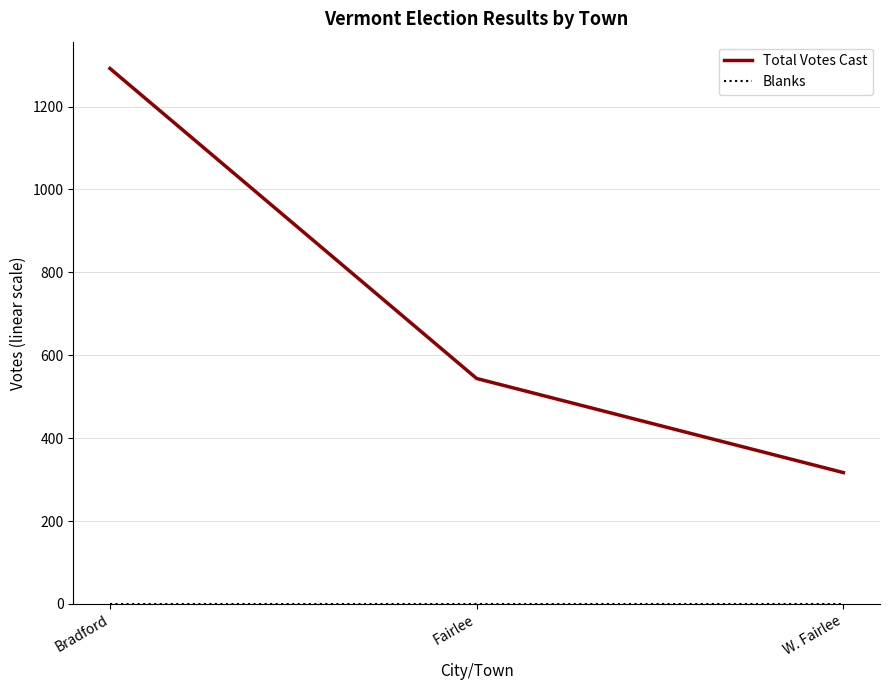

What position from the left is W. Fairlee?

3